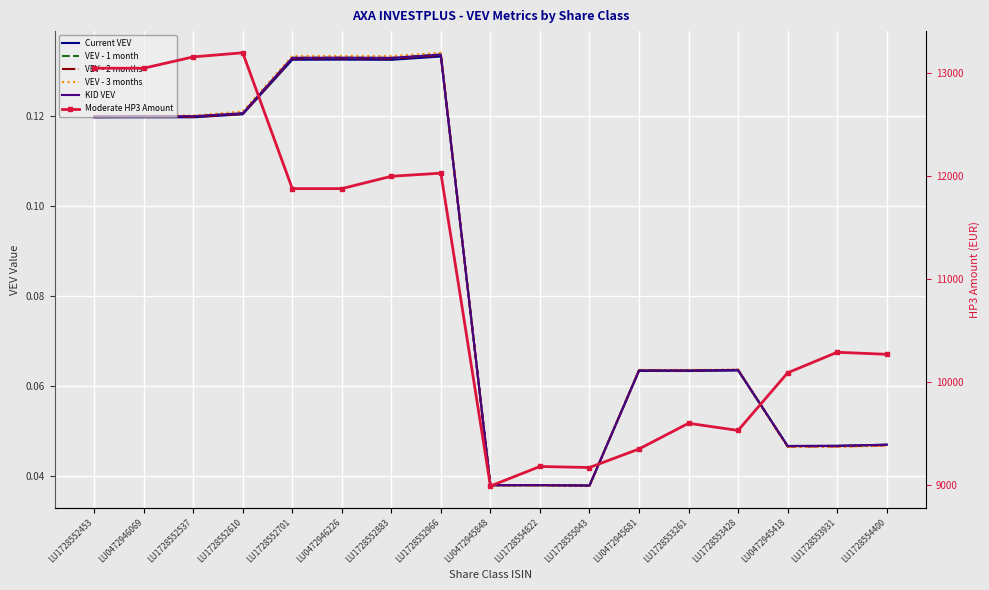

Reading right to left, what are all the values shown in this chart?

Current VEV: 0.0	0.0	0.0	0.1	0.1	0.1	0.0	0.0	0.0	0.1	0.1	0.1	0.1	0.1	0.1	0.1	0.1
VEV - 1 month: 0.0	0.0	0.0	0.1	0.1	0.1	0.0	0.0	0.0	0.1	0.1	0.1	0.1	0.1	0.1	0.1	0.1
VEV - 2 months: 0.0	0.0	0.0	0.1	0.1	0.1	0.0	0.0	0.0	0.1	0.1	0.1	0.1	0.1	0.1	0.1	0.1
VEV - 3 months: 0.0	0.0	0.0	0.1	0.1	0.1	0.0	0.0	0.0	0.1	0.1	0.1	0.1	0.1	0.1	0.1	0.1
KID VEV: 0.0	0.0	0.0	0.1	0.1	0.1	0.0	0.0	0.0	0.1	0.1	0.1	0.1	0.1	0.1	0.1	0.1
Moderate HP3 Amount: 10270.0	10290.0	10090.0	9530.0	9600.0	9350.0	9170.0	9180.0	8990.0	12030.0	12000.0	11880.0	11880.0	13200.0	13160.0	13050.0	13050.0